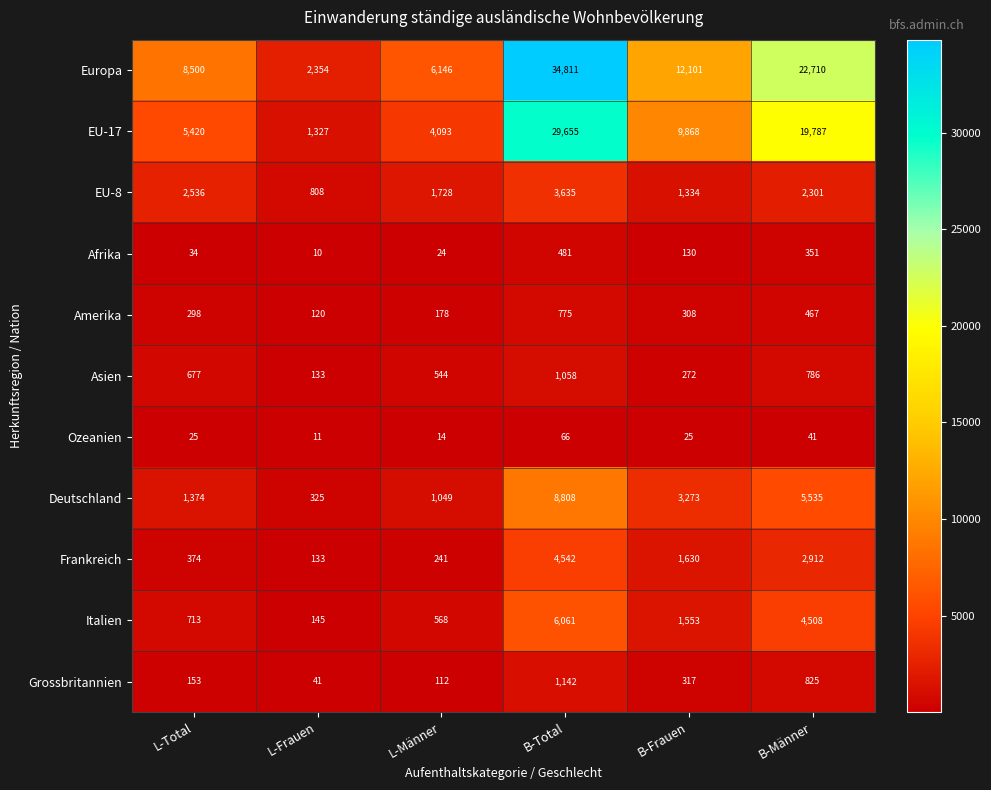

At which category does the chart reach its minimum across all series?

L-Frauen